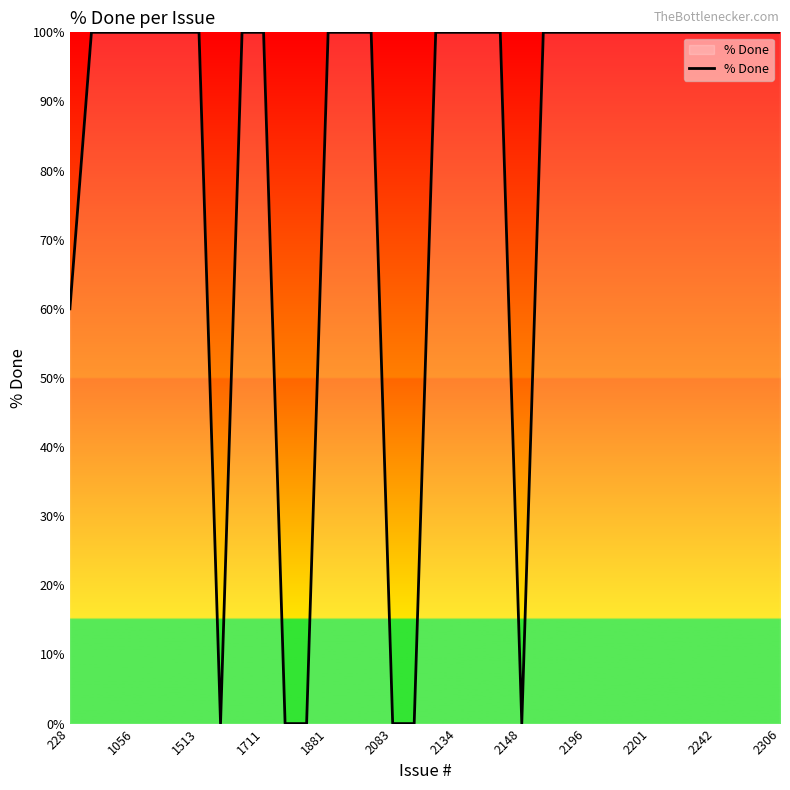

What is the maximum value shown in the chart?

100